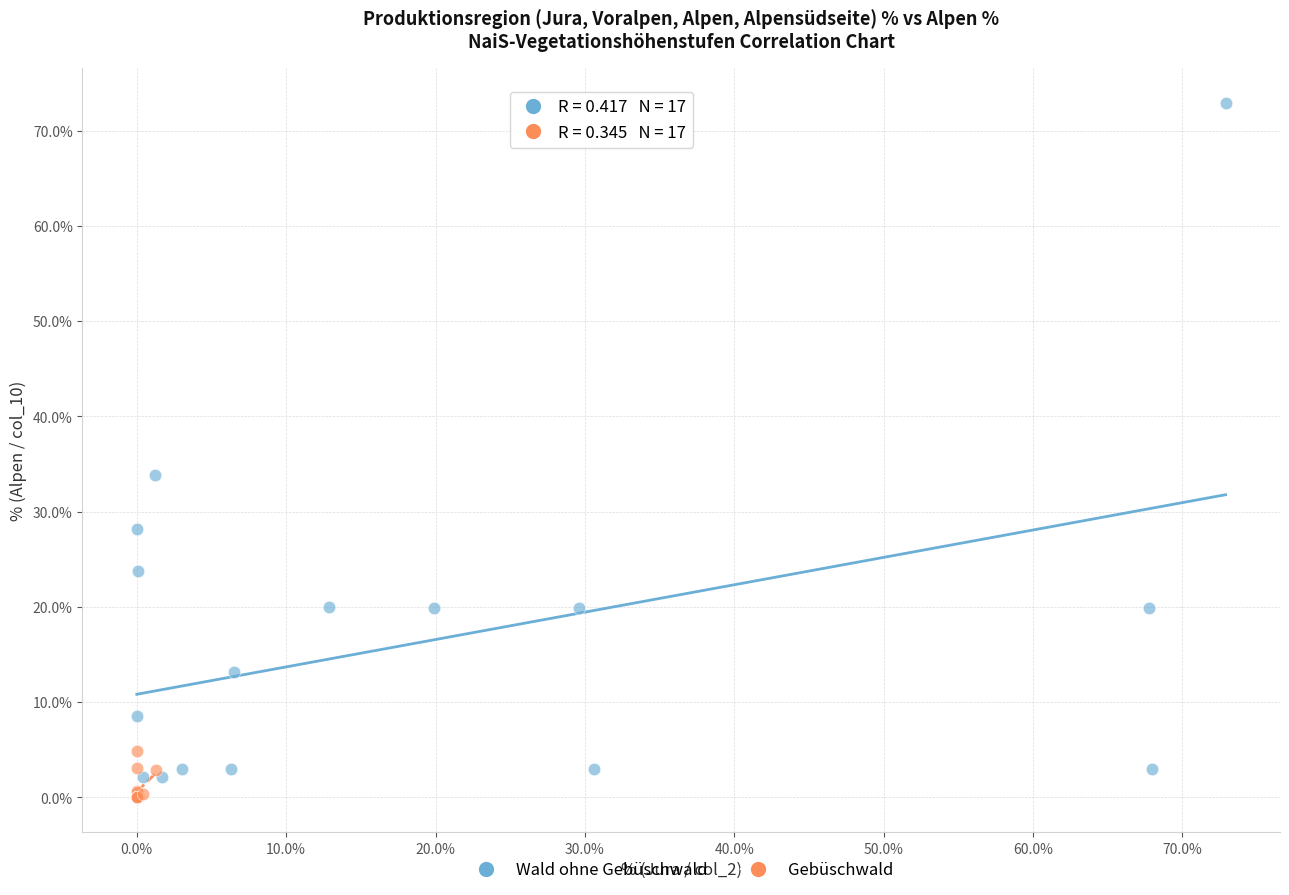

Which series reaches the maximum Y coordinate?

Wald ohne Gebüschwald